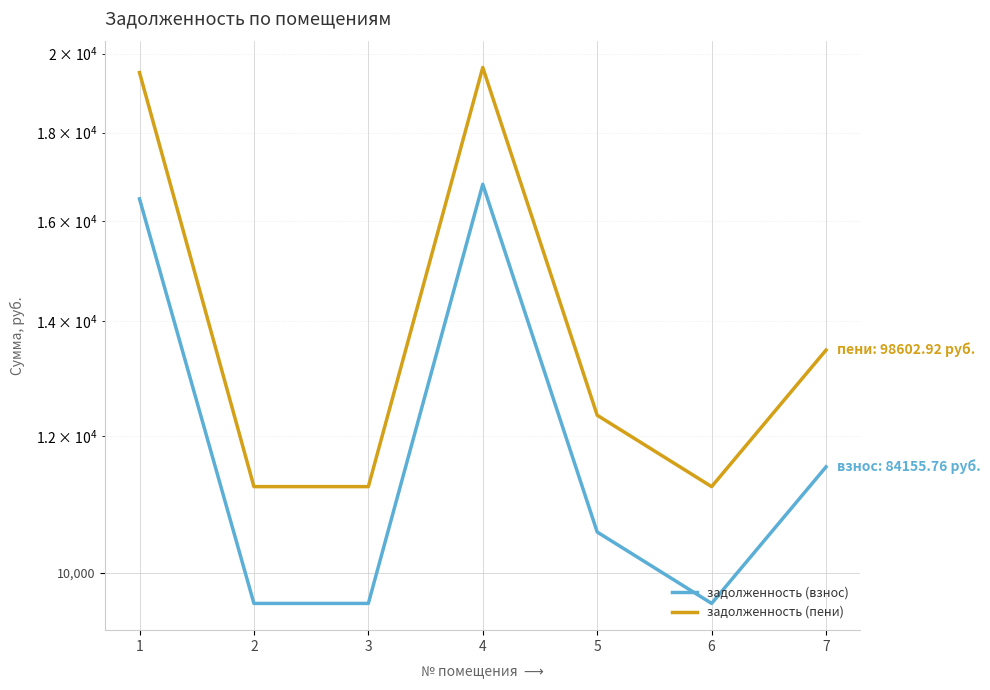

What is the total value across all series at 6?

20820.0